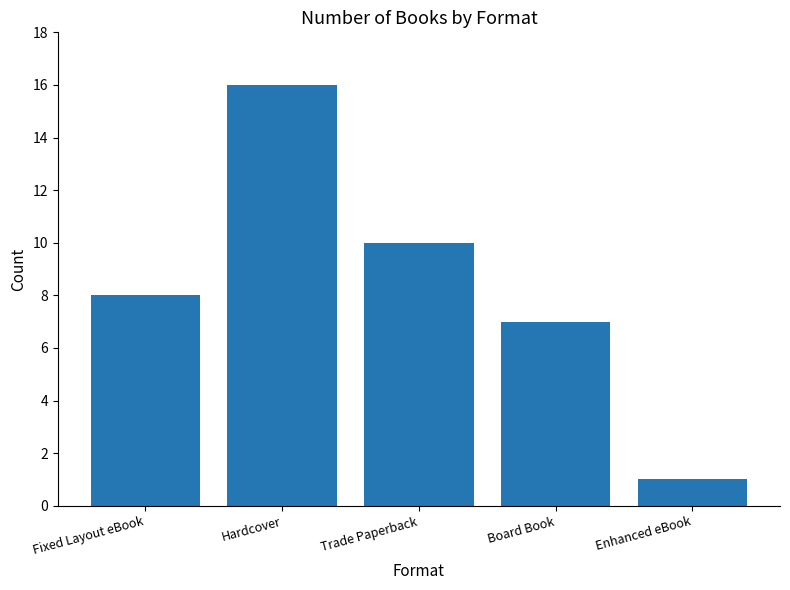

Rank the categories by value from lowest to highest.

Enhanced eBook, Board Book, Fixed Layout eBook, Trade Paperback, Hardcover